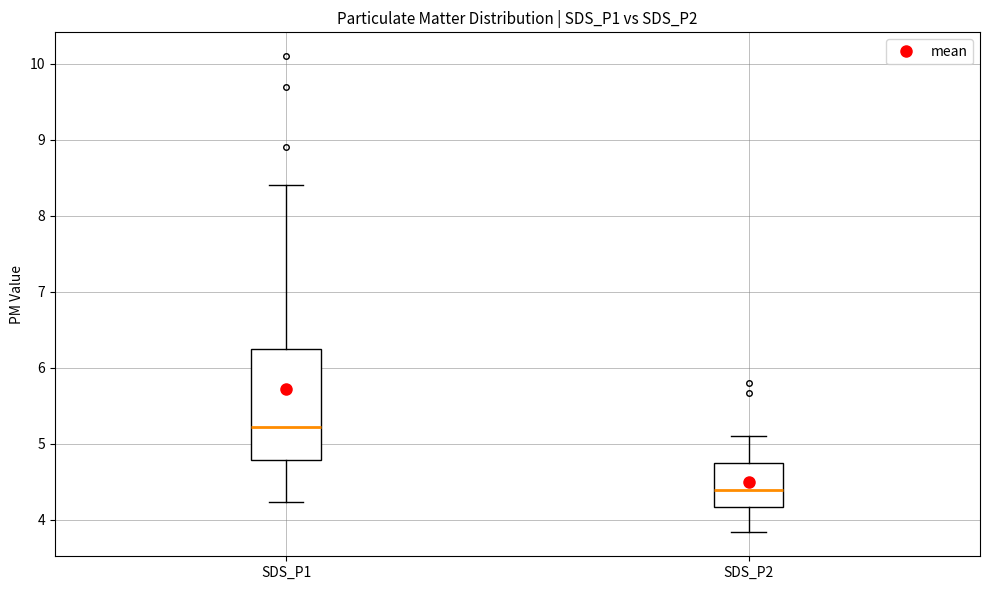

Which box is the tallest, from its lower edge to its upper edge?

SDS_P1